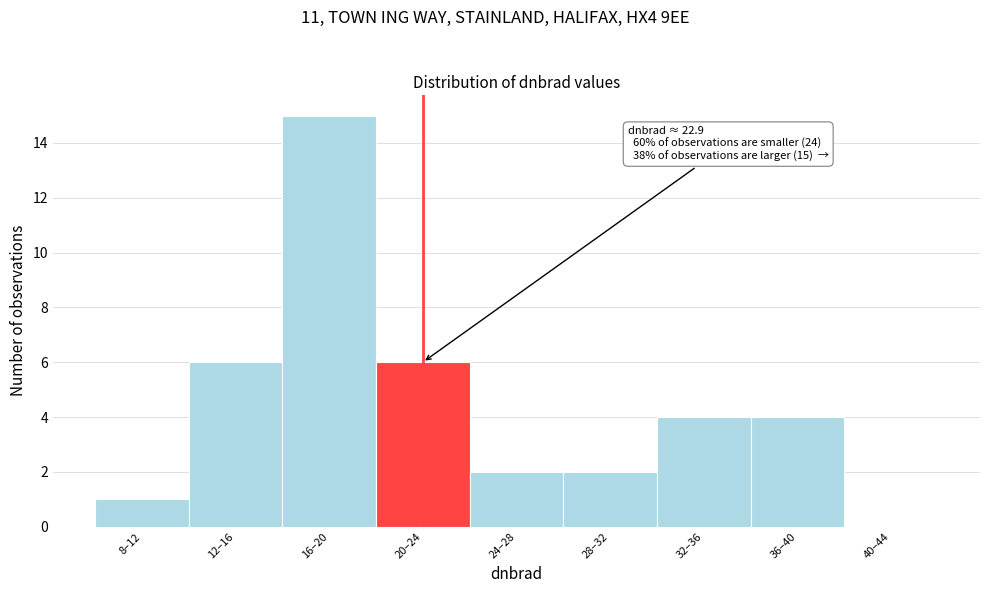

Reading left to right, list all the values displayed in this chart.

8–12=1	12–16=6	16–20=15	20–24=6	24–28=2	28–32=2	32–36=4	36–40=4	40–44=0